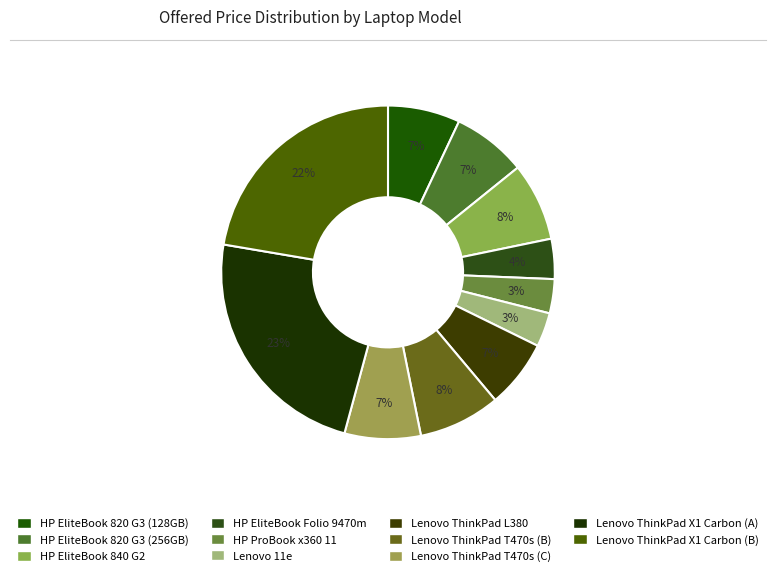

The Lenovo ThinkPad L380 slice represents 7% of the pie. True or false?

True